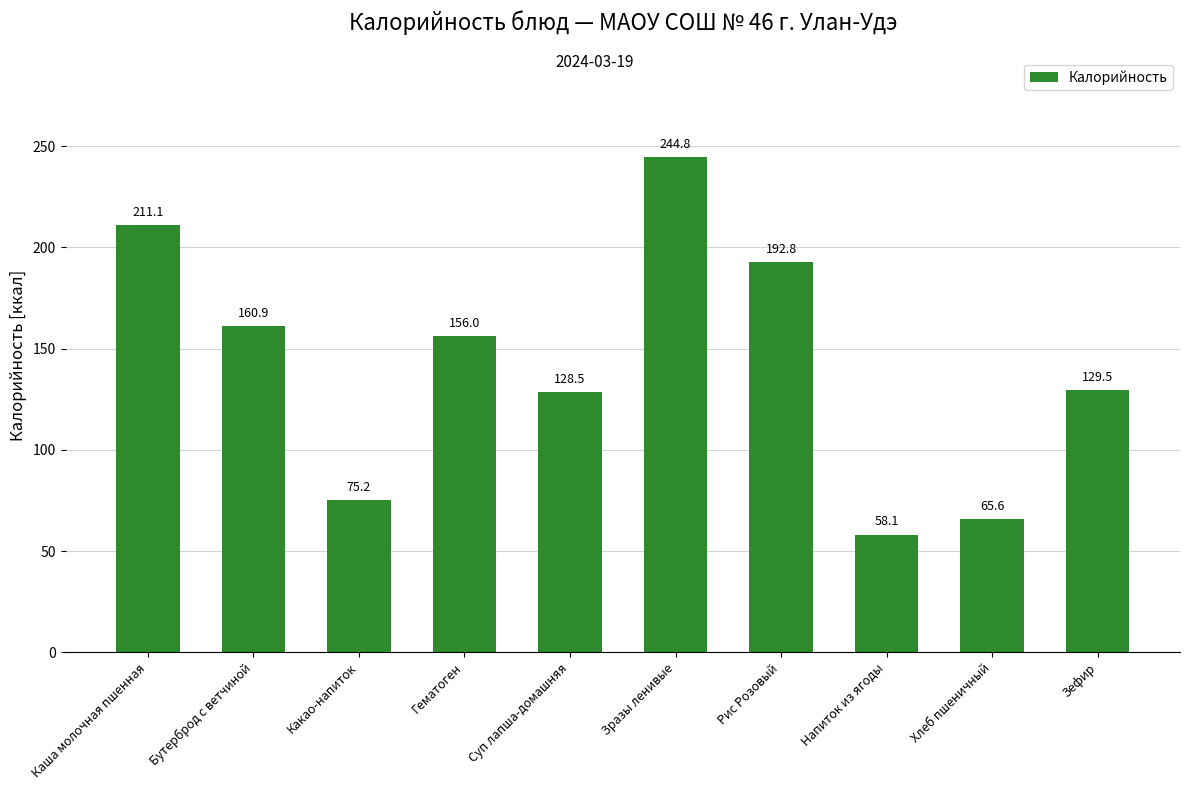

Which label corresponds to the largest value in the chart?

Зразы ленивые